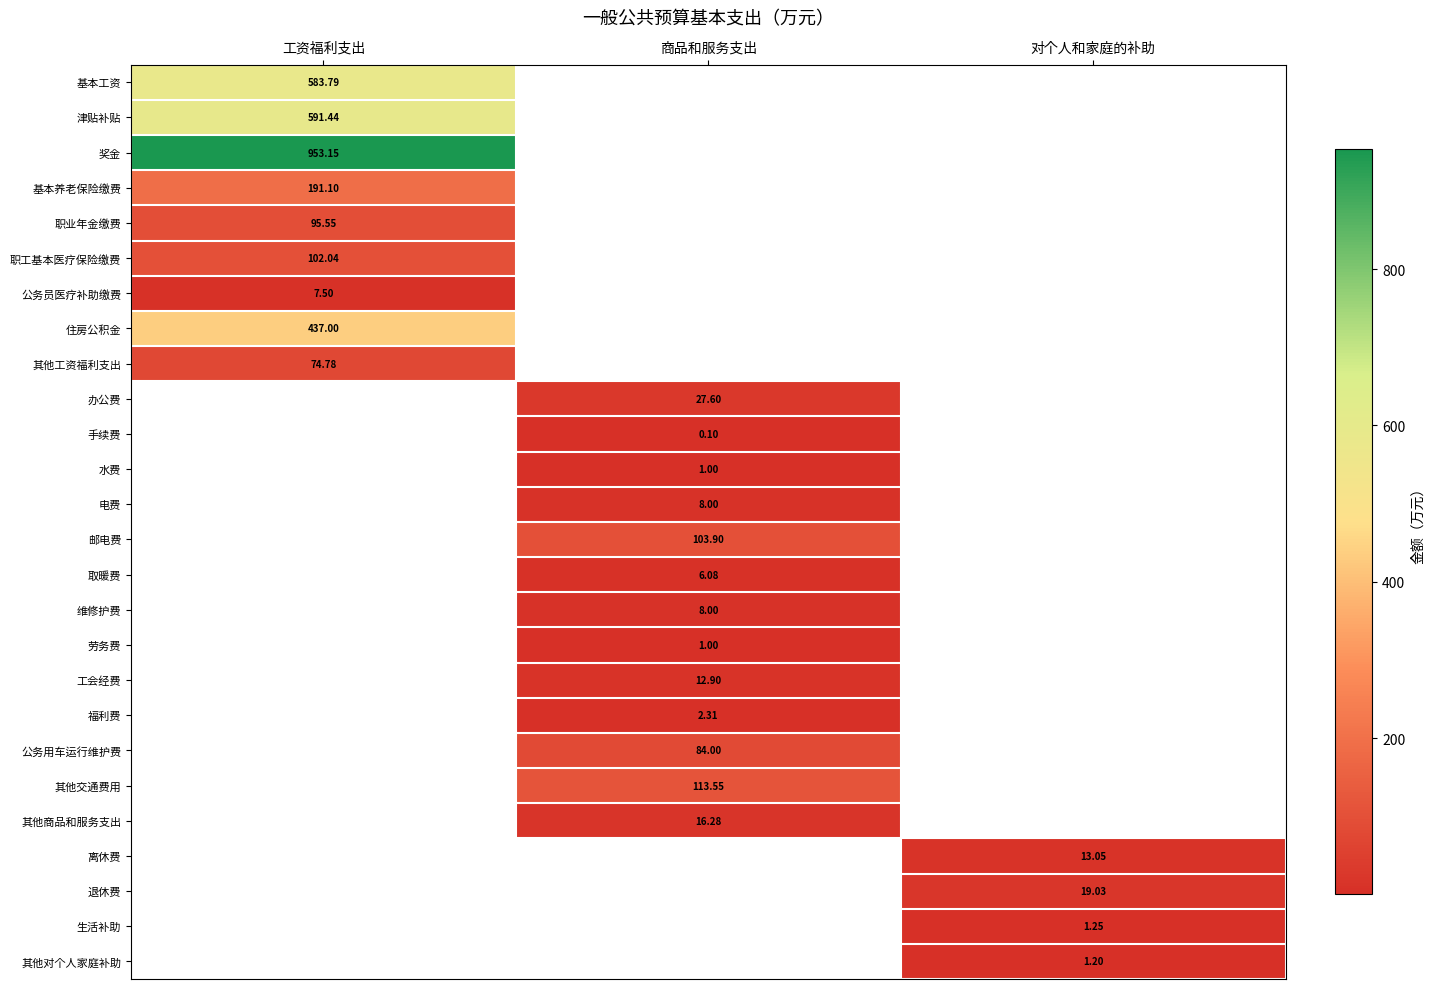

Rank the series by their maximum value, from lowest to highest.

手续费, 水费, 劳务费, 其他对个人家庭补助, 生活补助, 福利费, 取暖费, 公务员医疗补助缴费, 电费, 维修护费, 工会经费, 离休费, 其他商品和服务支出, 退休费, 办公费, 其他工资福利支出, 公务用车运行维护费, 职业年金缴费, 职工基本医疗保险缴费, 邮电费, 其他交通费用, 基本养老保险缴费, 住房公积金, 基本工资, 津贴补贴, 奖金